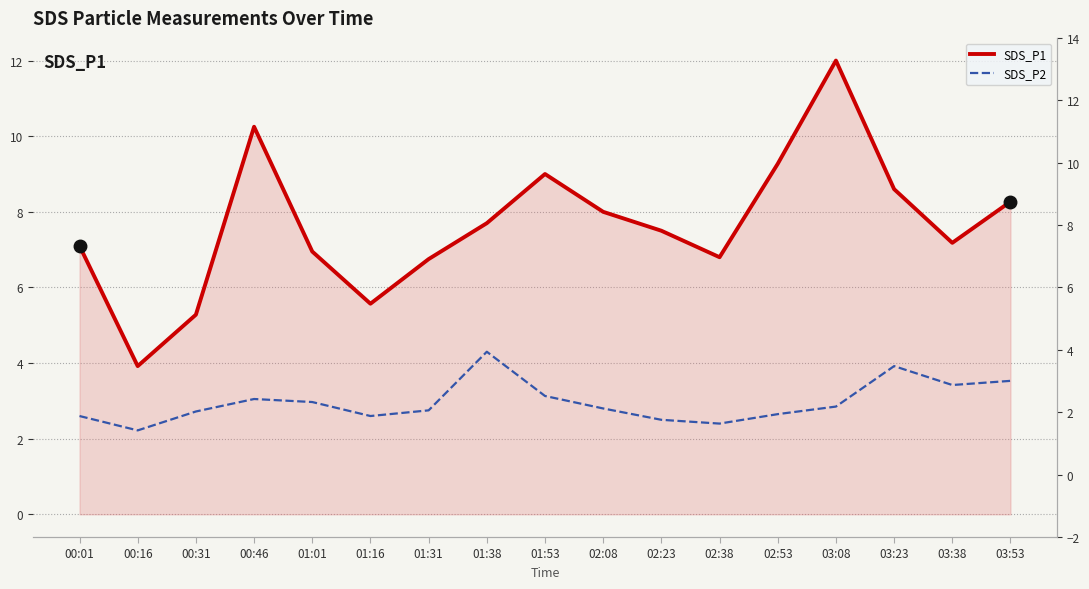

Which series has the largest range (max minus min)?

SDS_P1